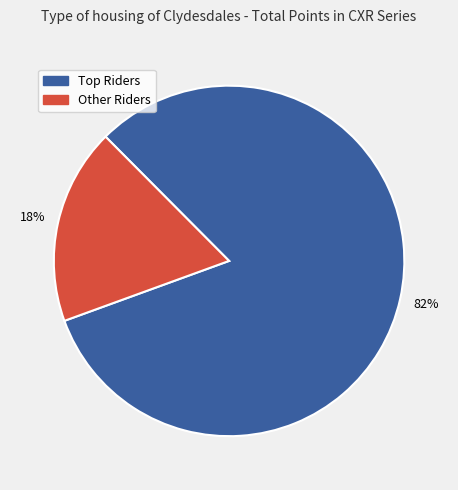

Is there a majority slice in this chart?

Yes